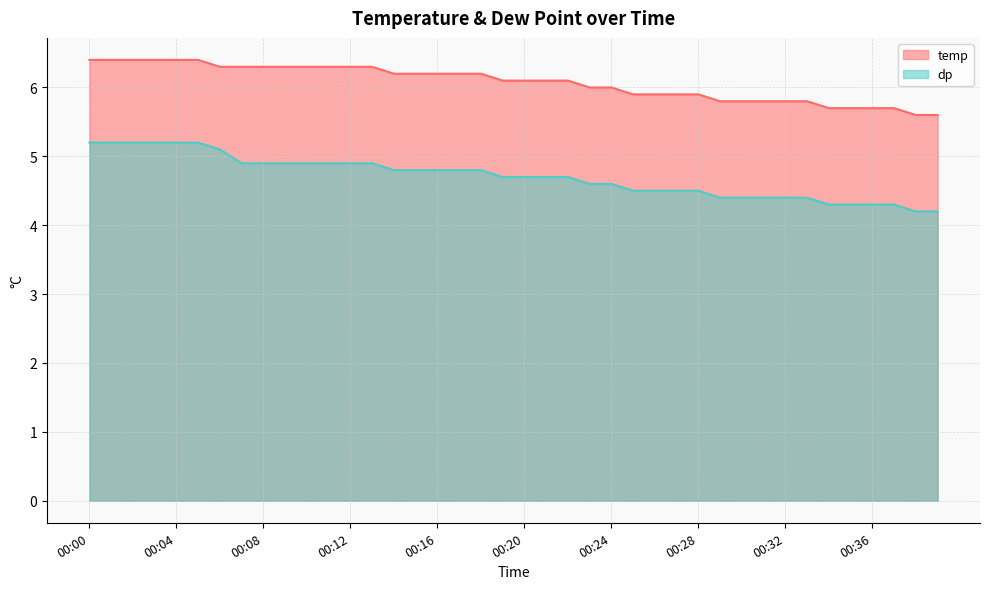

What are all the series names shown in the legend?

temp, dp